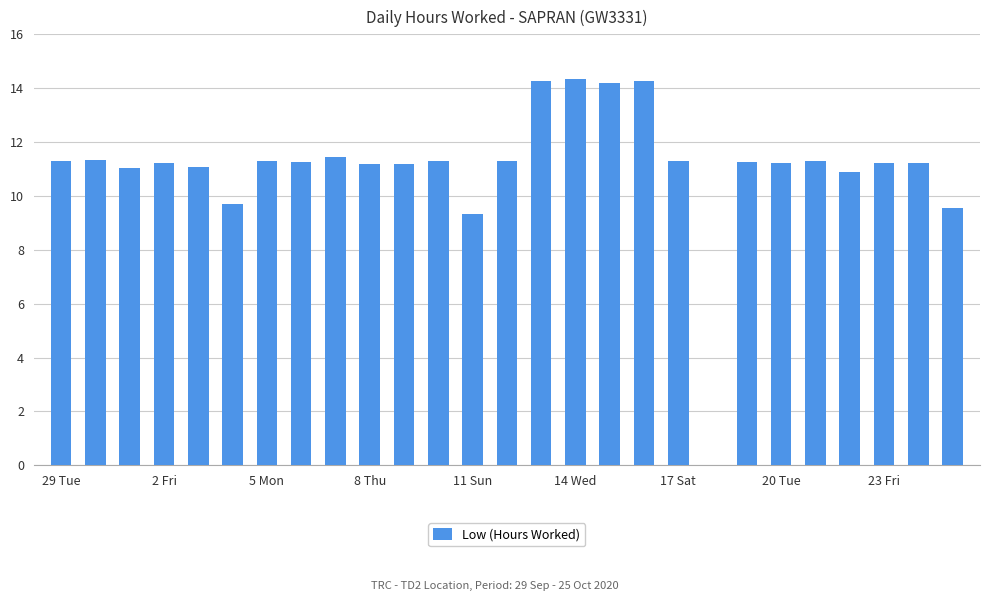

What is the sum of all values?

298.9